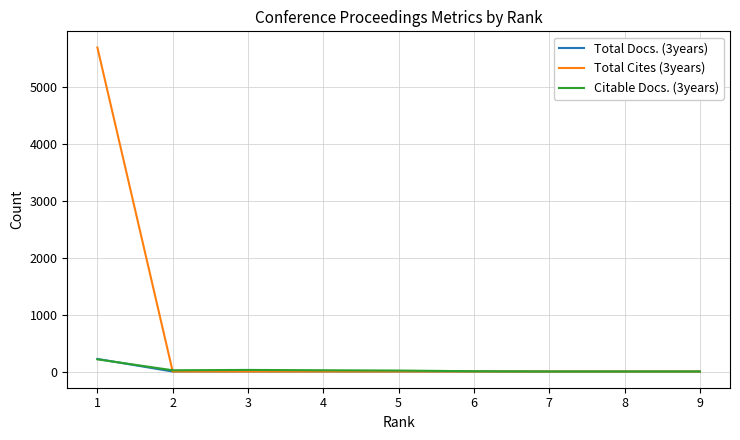

Which series has the largest range (max minus min)?

Total Cites (3years)